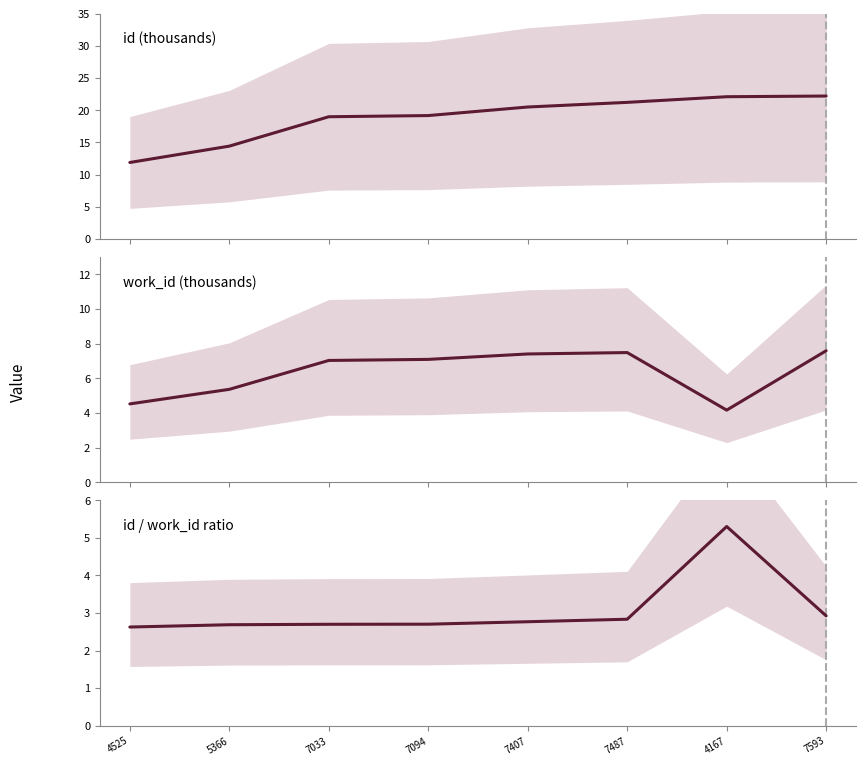

What is the highest value of the work_id (thousands) series?

7.6